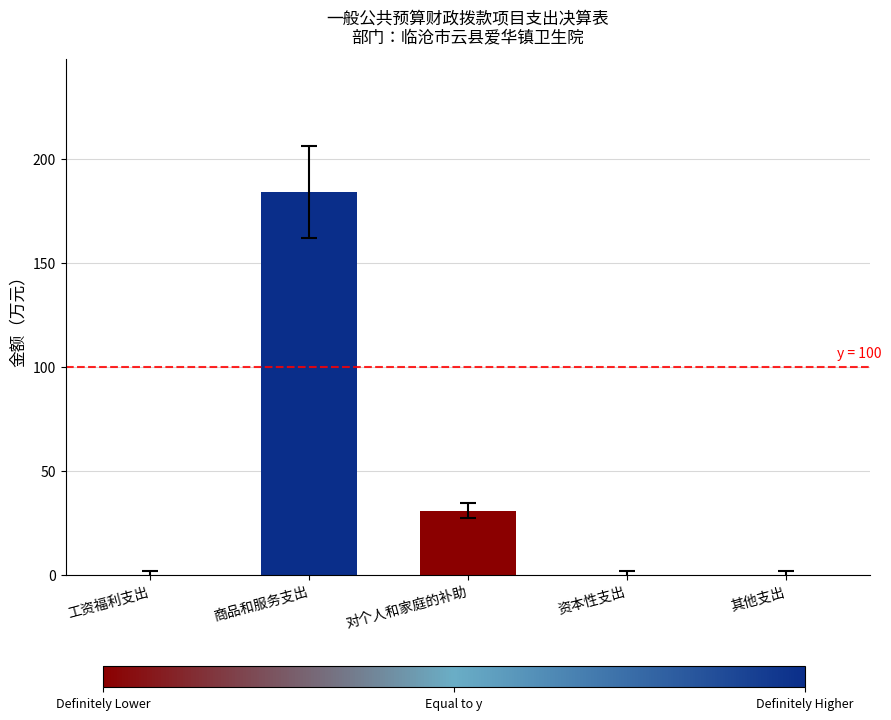

What is the difference between the values at 对个人和家庭的补助 and 其他支出?

30.7